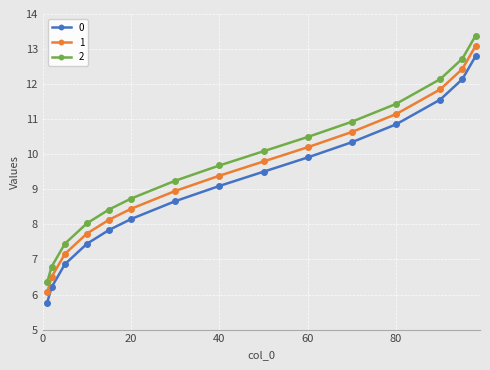

True or false: 2 and 1 cross at least once.

False